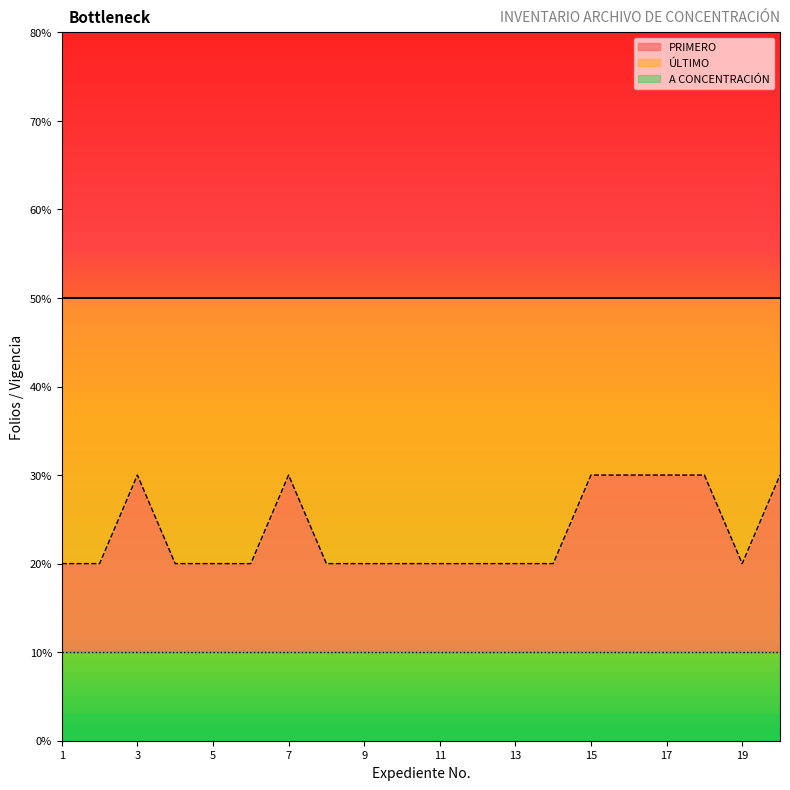

Which category has the highest value across all series?

1